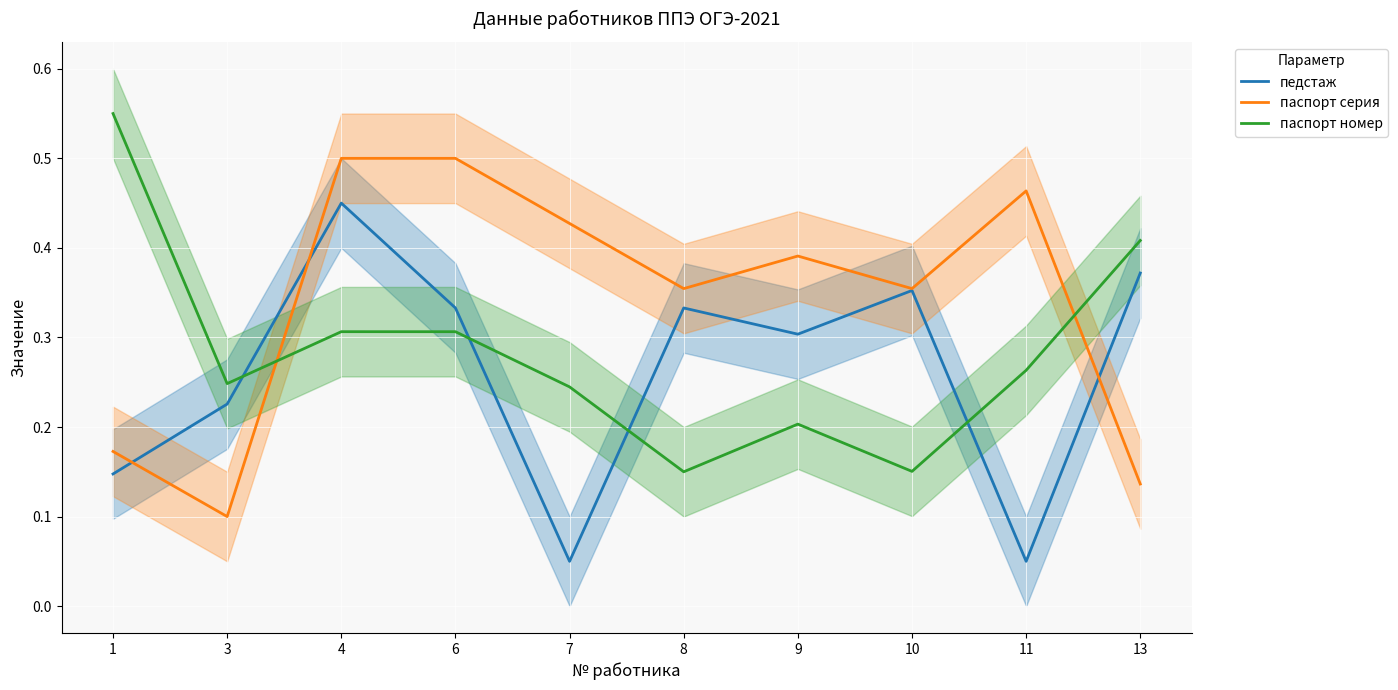

How many categories are shown in the chart?

10